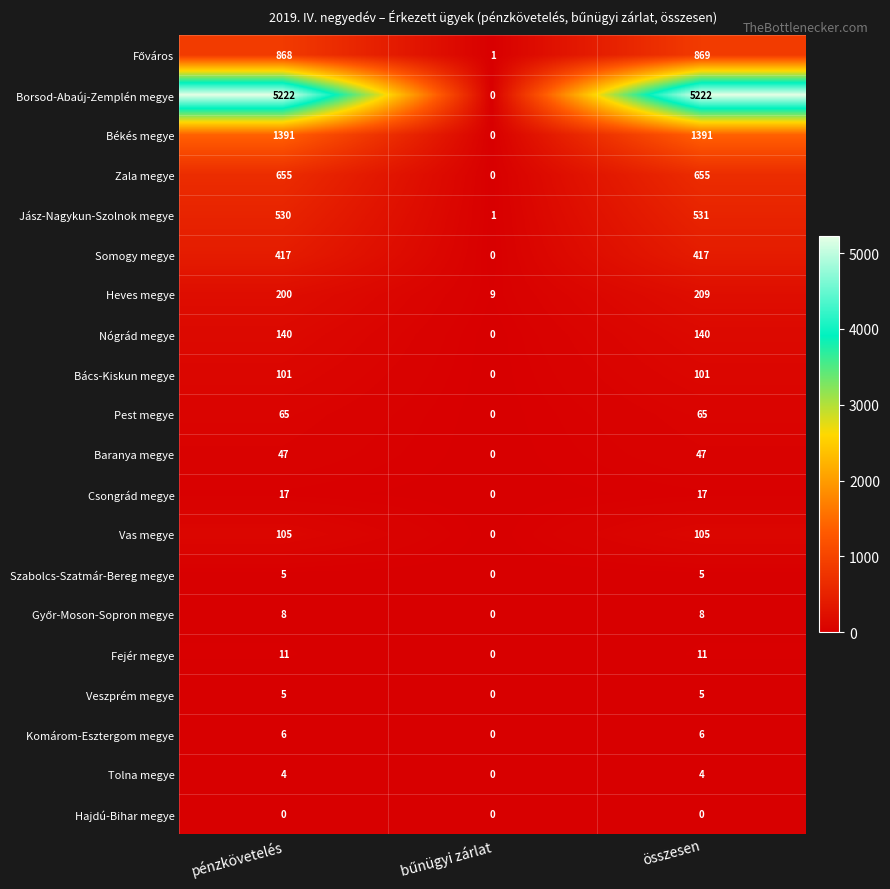

Which series has the widest spread of values?

Borsod-Abaúj-Zemplén megye